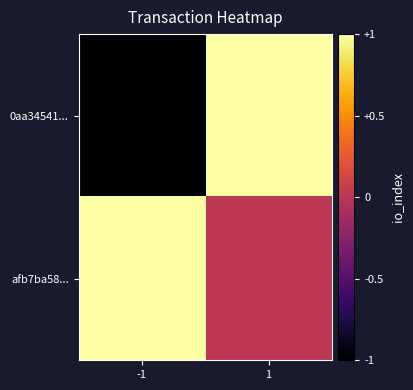

Reading left to right, what are all the values shown in this chart?

0aa34541...: -1=-1	1=1
afb7ba58...: -1=1	1=0